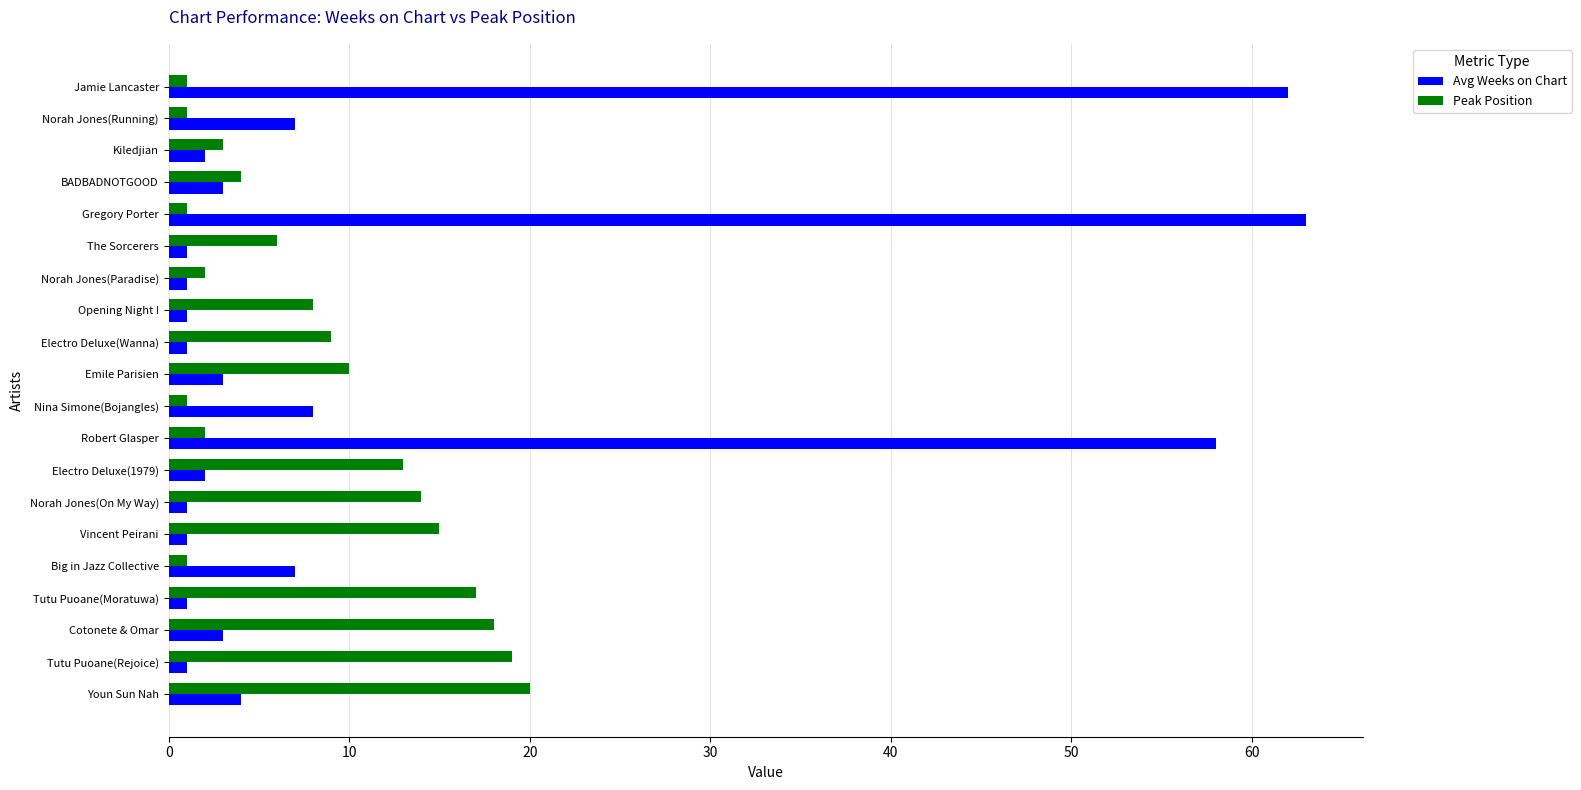

What is the maximum value for Peak Position?

20